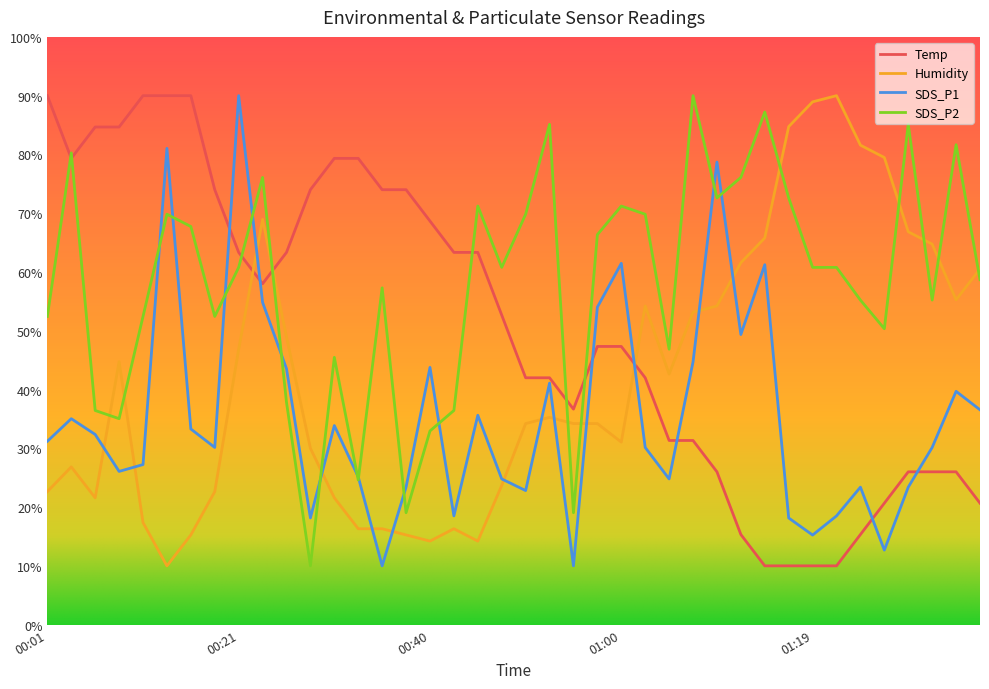

Which series has the largest total across all categories?

SDS_P2